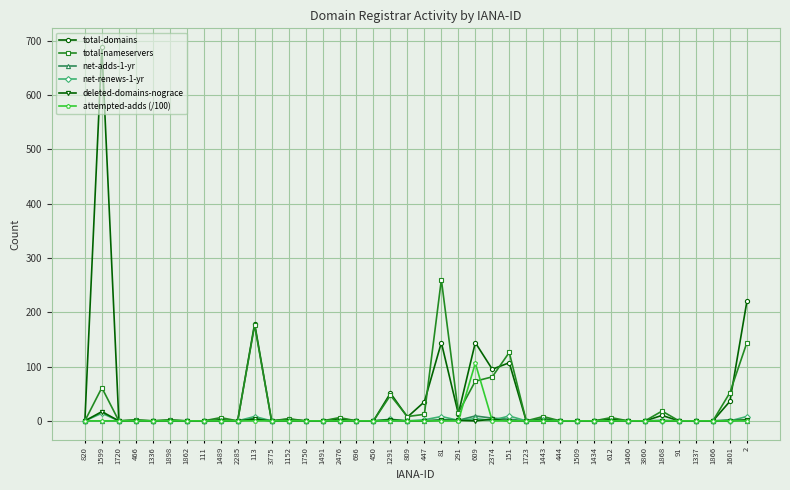

At which category does the chart reach its peak across all series?

1599